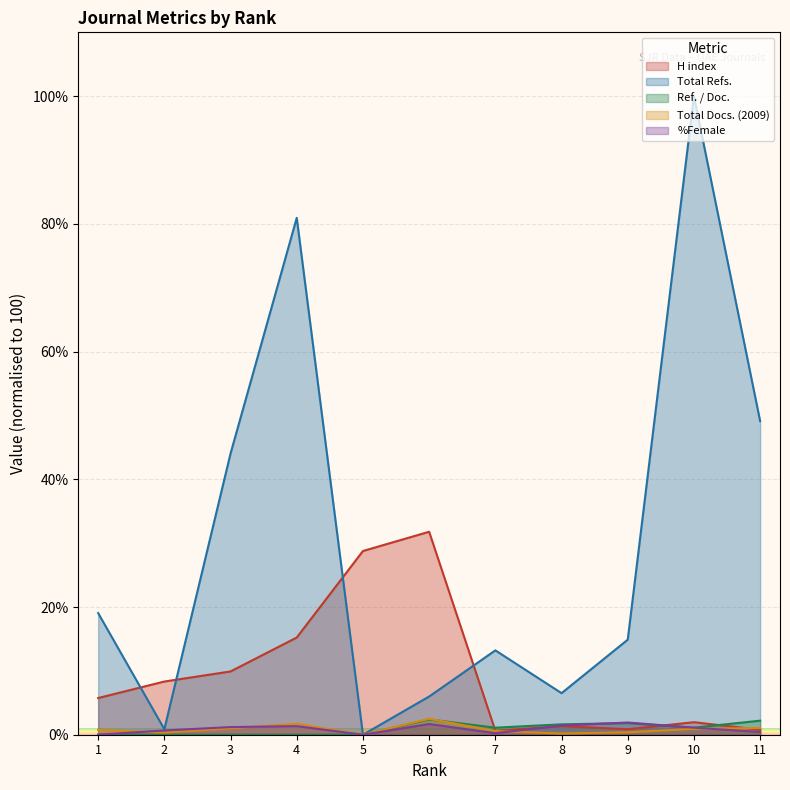

Is the value of Total Docs. (2009) at 3 greater than the value of Ref. / Doc. at 11?

No